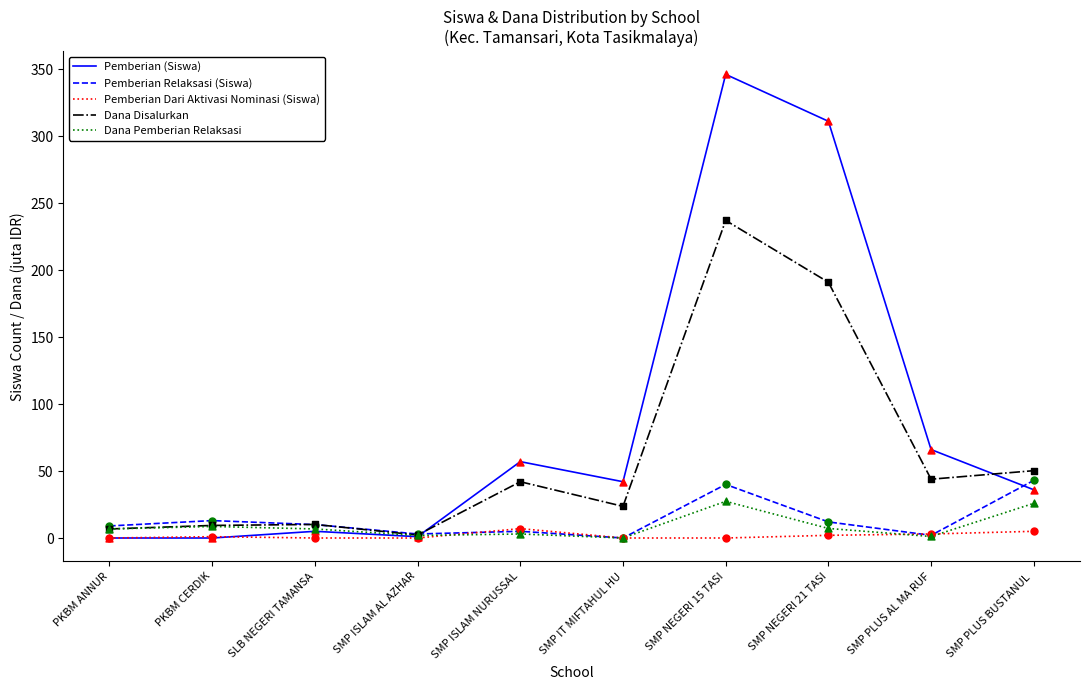

Which series has the largest range (max minus min)?

Pemberian (Siswa)